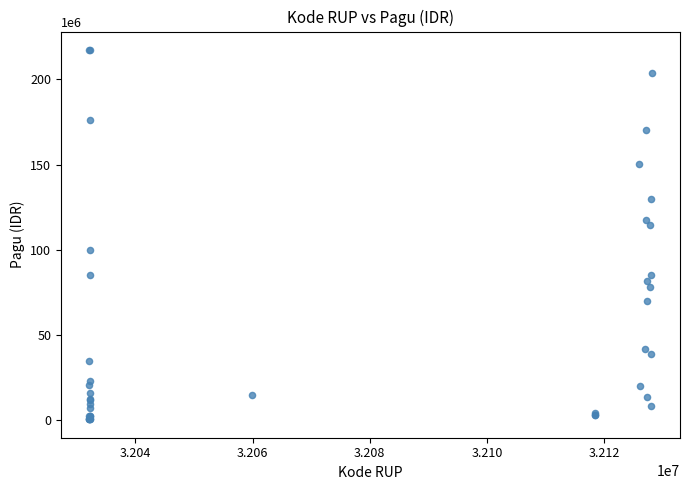

What Y value in the scatter plot is closest to 108830000?

114296000